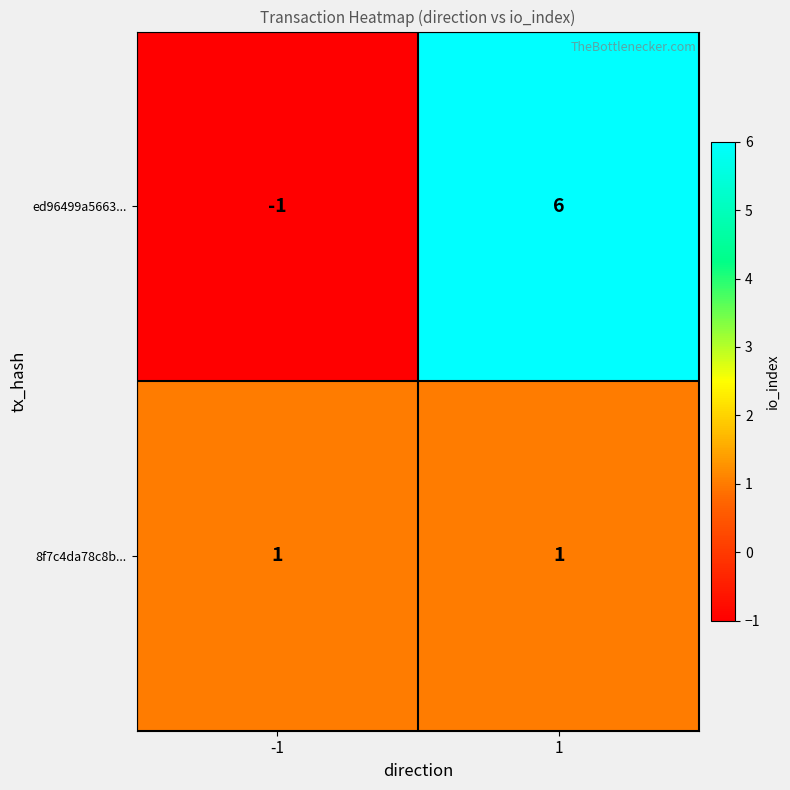

At which category does the chart reach its minimum across all series?

-1